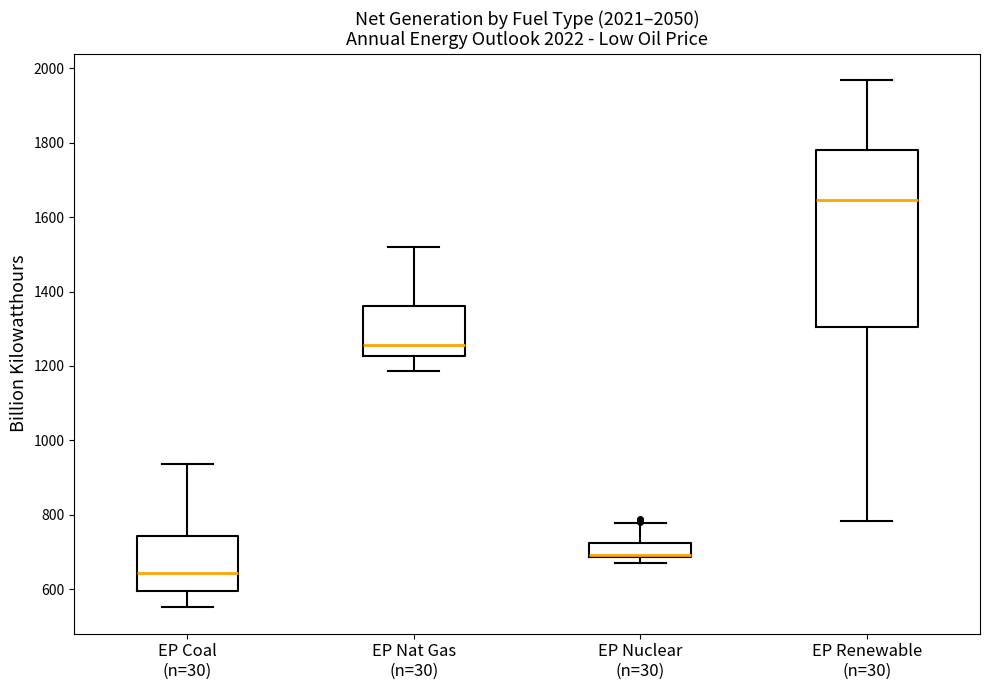

Where is the upper edge of the box for EP Renewable (n=30) on the y-axis? The values are not printed on the chart, so give them approximately, as read against the axis.

1780